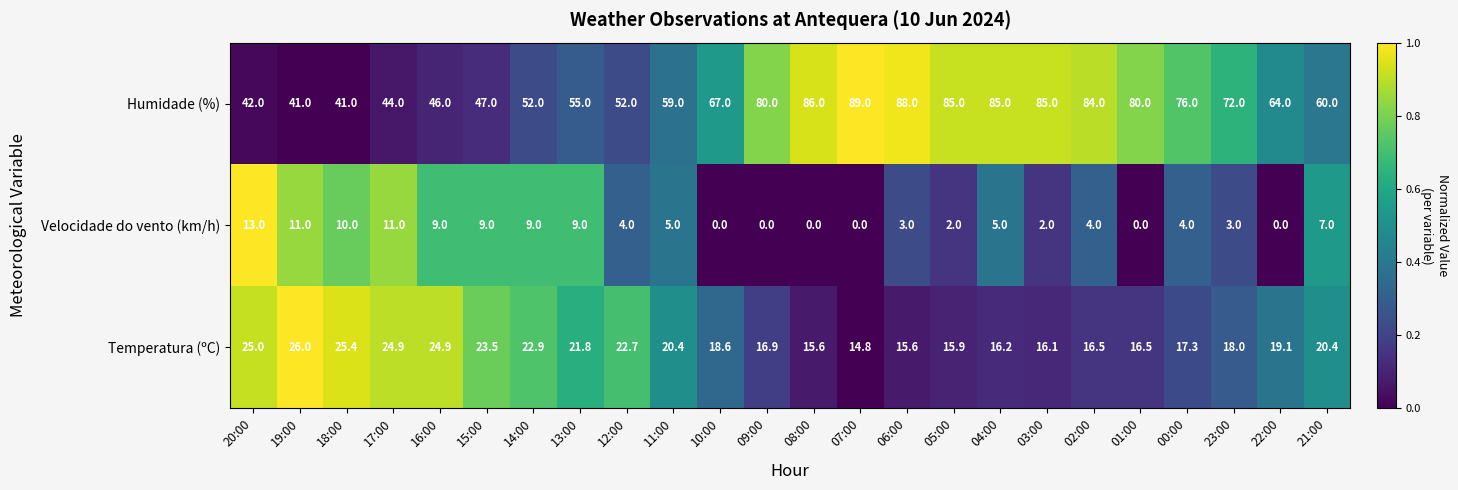

Which series has the widest spread of values?

Humidade (%)